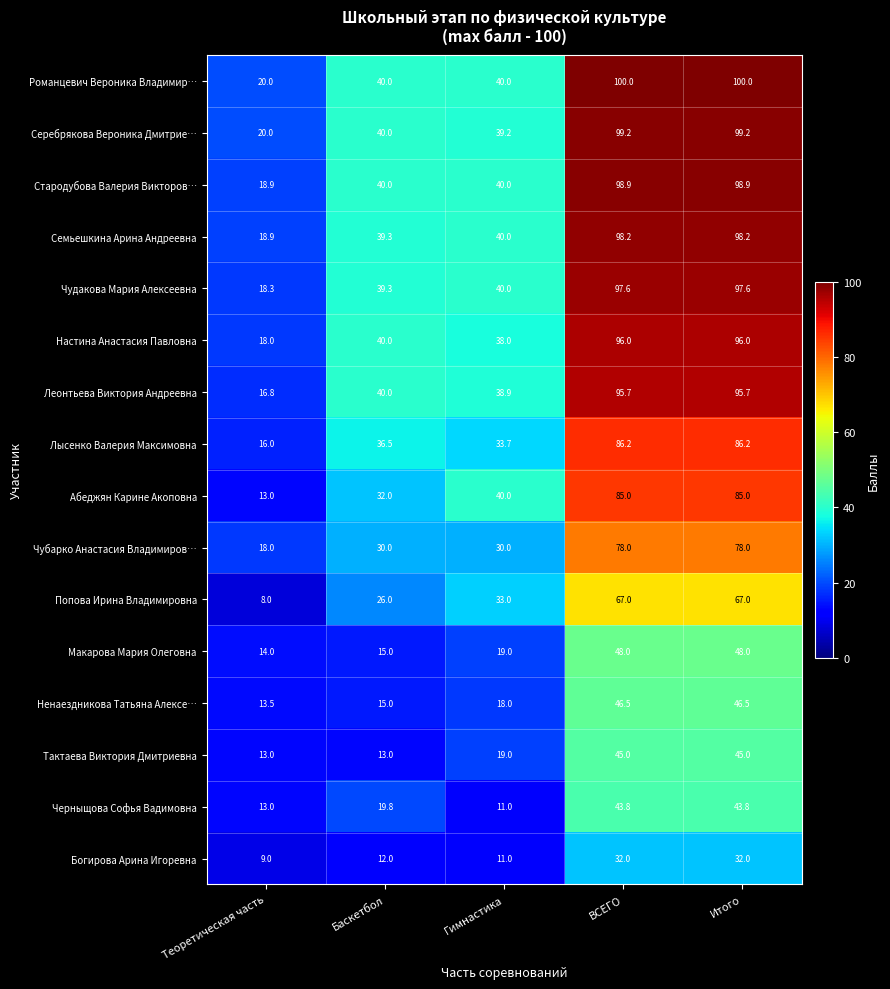

List the series in order of their peak value, highest first.

Романцевич Вероника Владимир…, Серебрякова Вероника Дмитрие…, Стародубова Валерия Викторов…, Семьешкина Арина Андреевна, Чудакова Мария Алексеевна, Настина Анастасия Павловна, Леонтьева Виктория Андреевна, Лысенко Валерия Максимовна, Абеджян Карине Акоповна, Чубарко Анастасия Владимиров…, Попова Ирина Владимировна, Макарова Мария Олеговна, Ненаездникова Татьяна Алексе…, Тактаева Виктория Дмитриевна, Черныщова Софья Вадимовна, Богирова Арина Игоревна